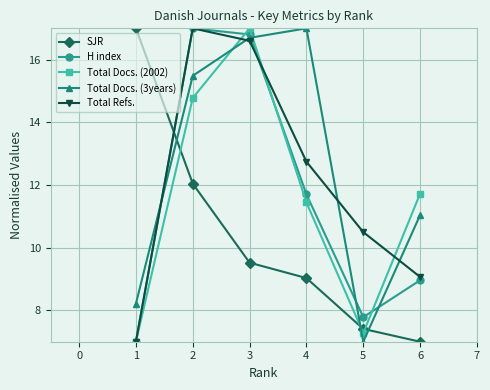

What is the minimum value for Total Docs. (3years)?

7.0